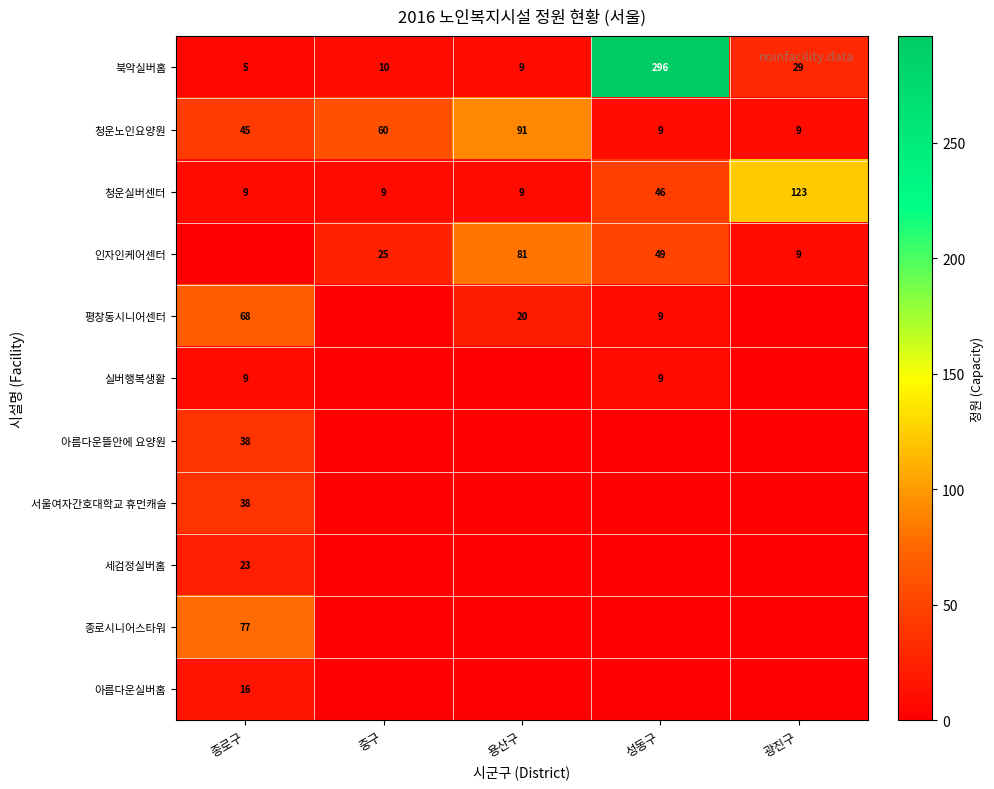

Where is 청운노인요양원 nearest to the value 50?

종로구